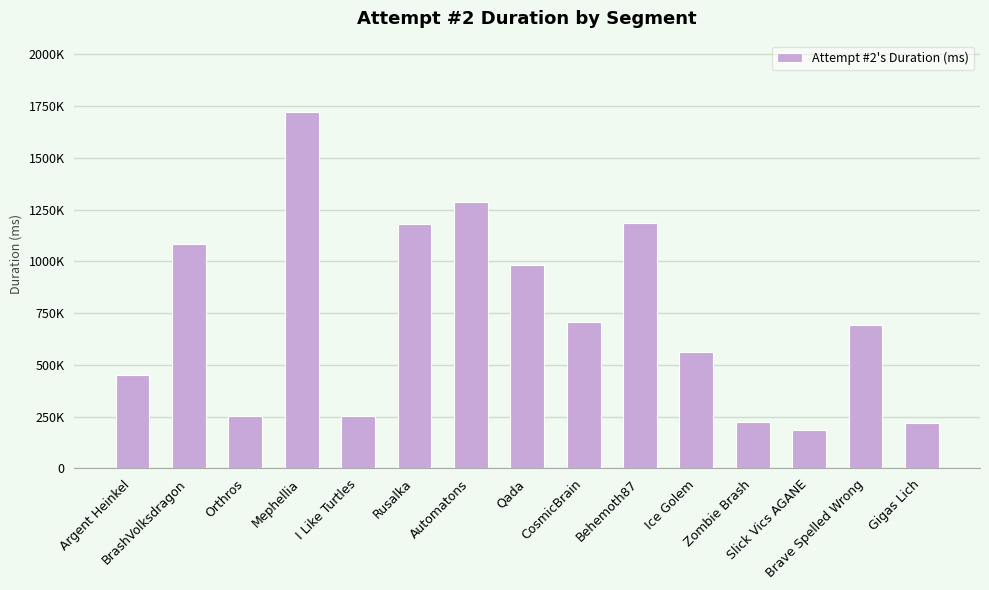

Are the bars horizontal?

No